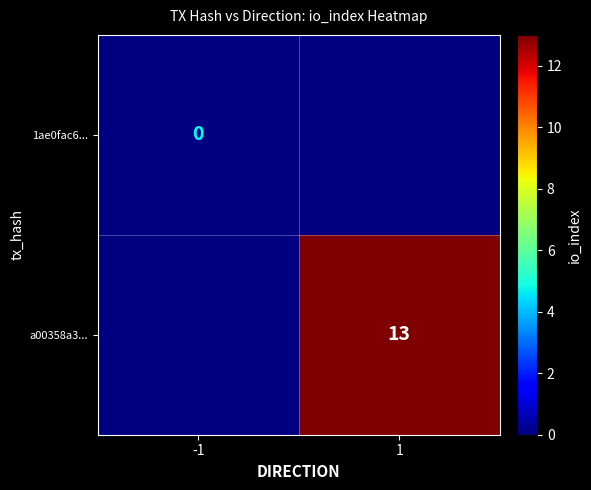

How many positive values does the a00358a3... series have?

1